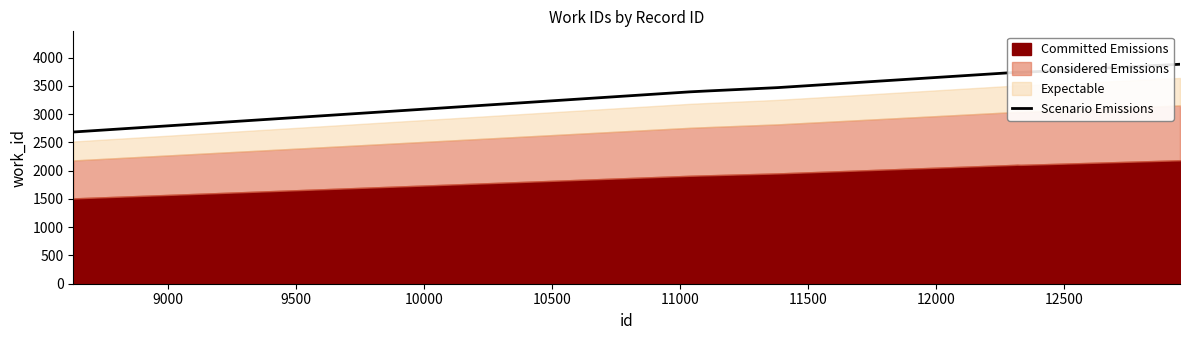

True or false: the data shows 2508.5 at 11500.

False